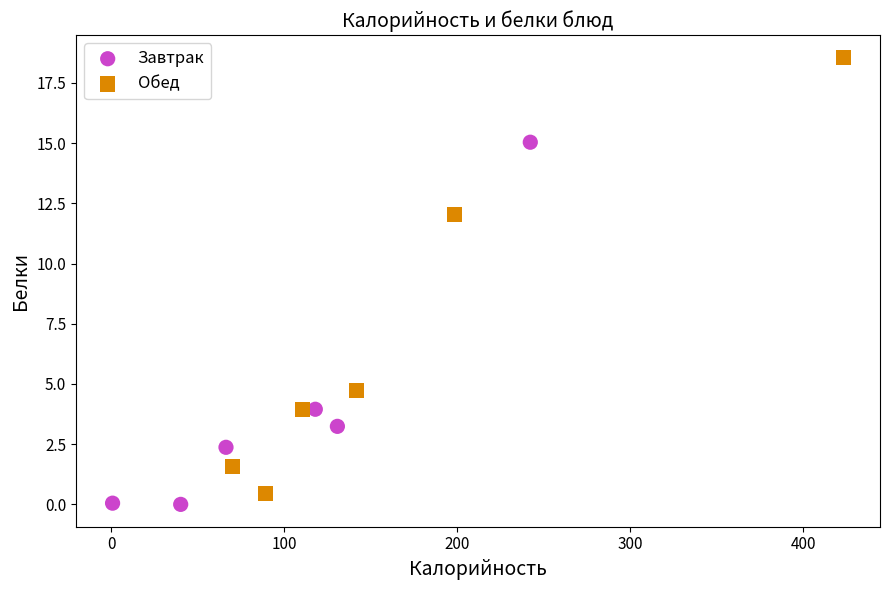

Which series reaches the maximum Y coordinate?

Обед